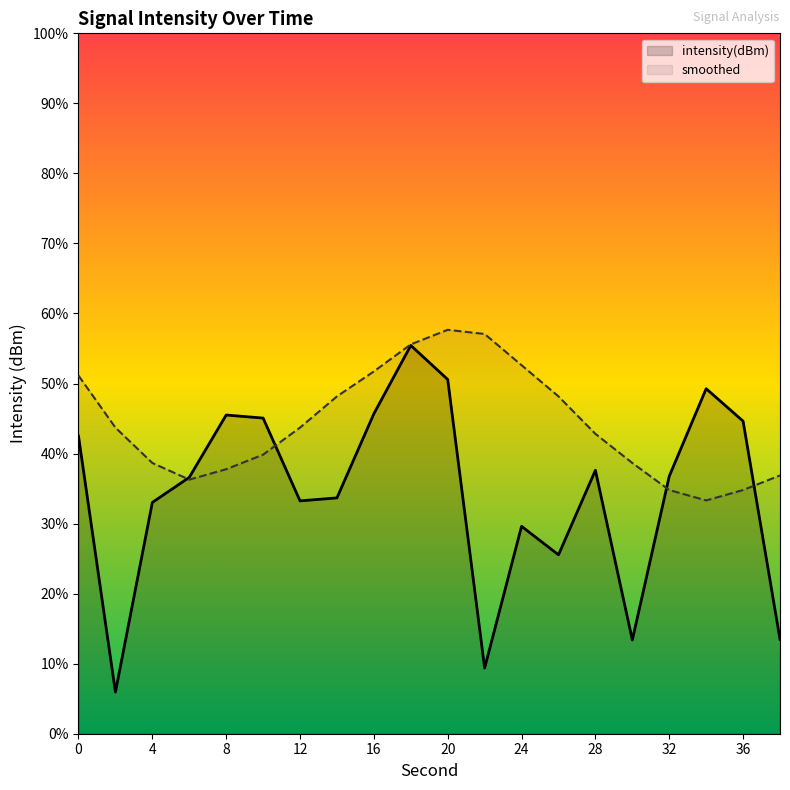

Which series has the largest range (max minus min)?

intensity(dBm)